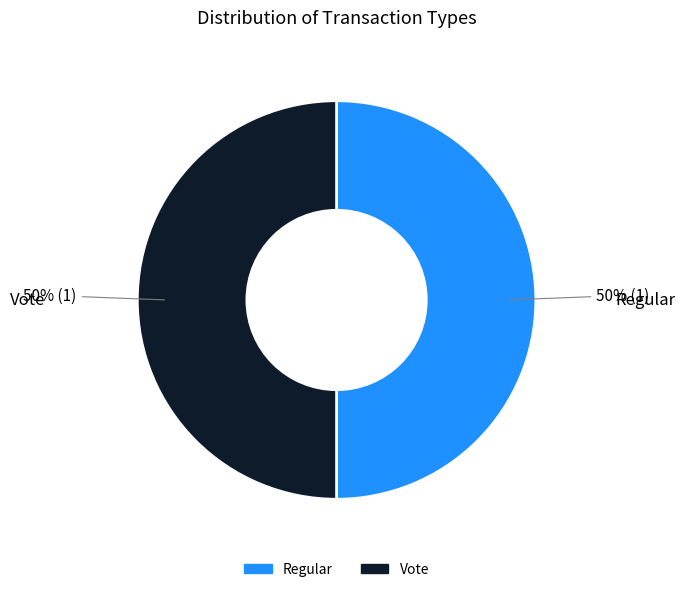

How many slices are in this pie chart?

2